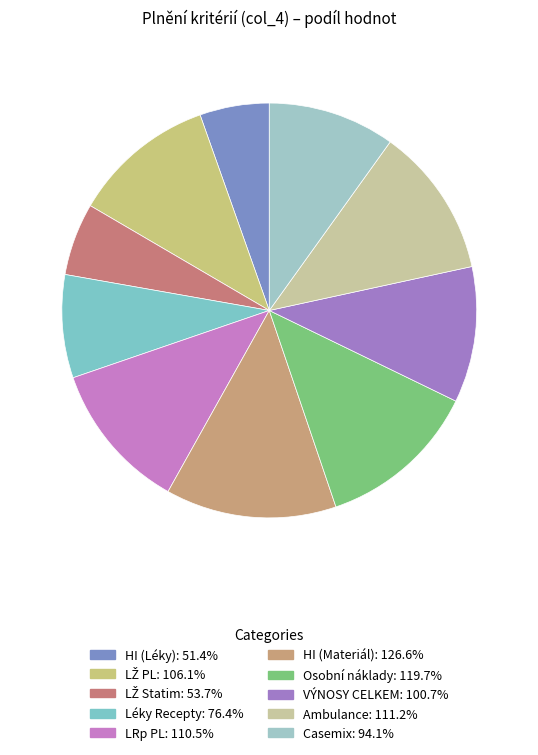

Does any single category account for the majority?

No